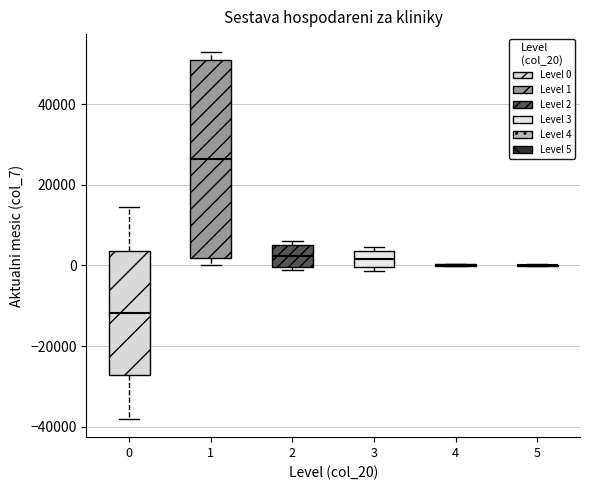

Where is the lower edge of the box at x = 1 on the y-axis? The values are not printed on the chart, so give them approximately, as read against the axis.

2000